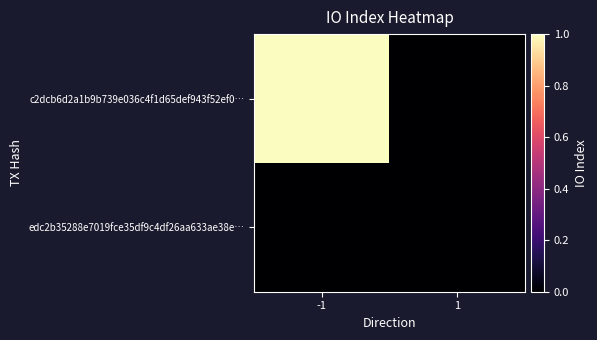

What is the difference between the highest and lowest values at -1?

1